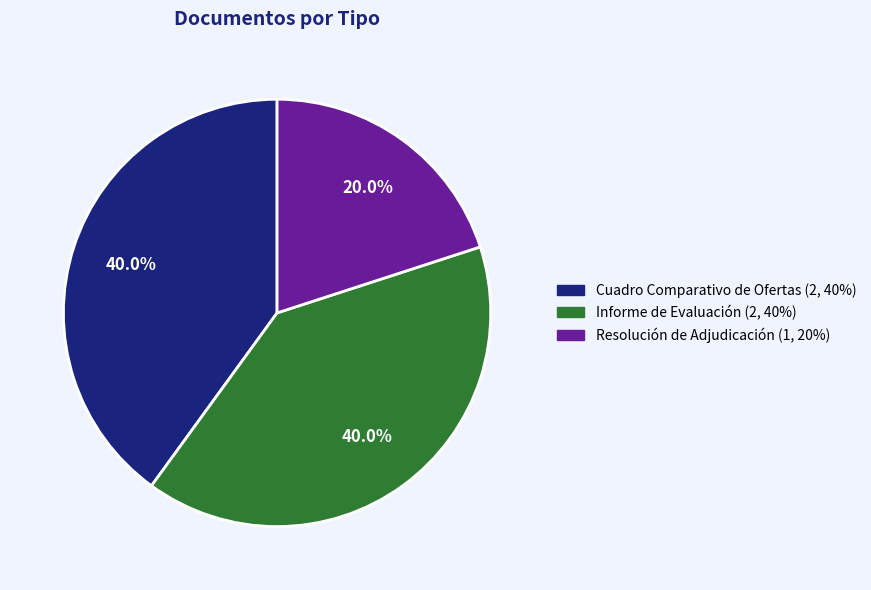

Is there any slice that represents more than half of the pie?

No